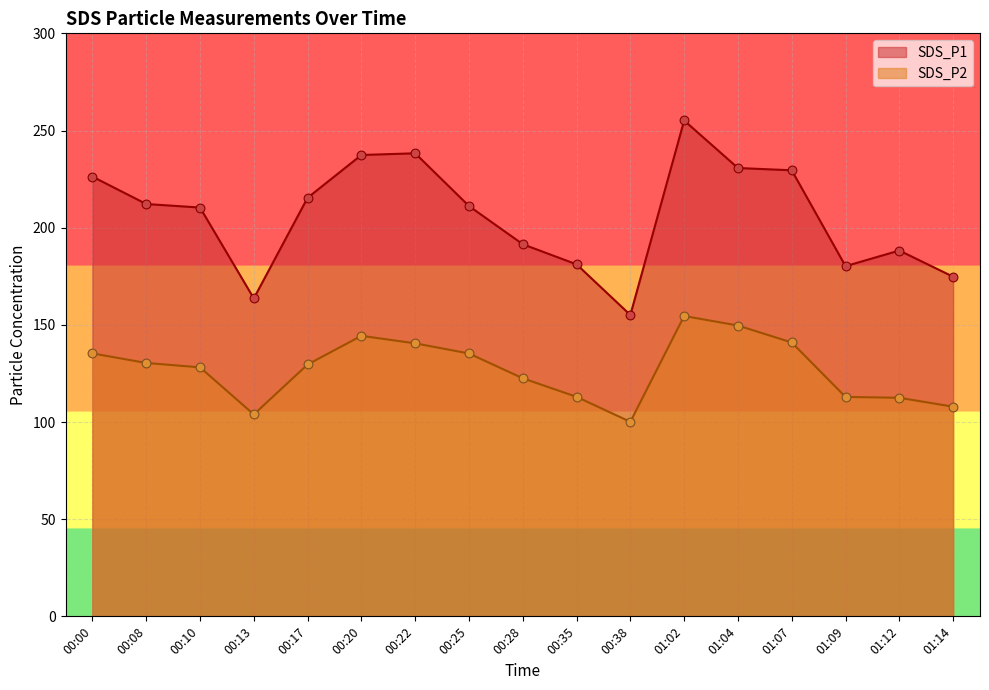

Which series reaches the minimum Y coordinate?

SDS_P2